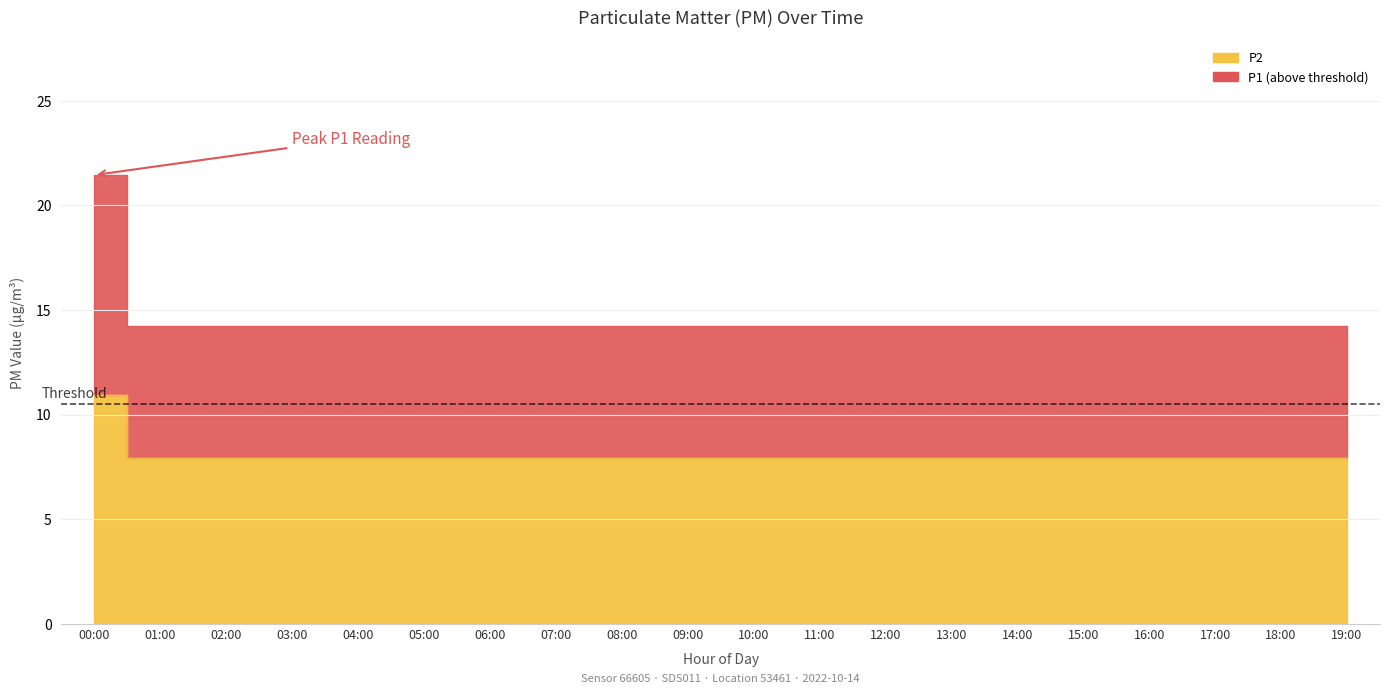

Rank the series by their maximum value, from lowest to highest.

P2, P1